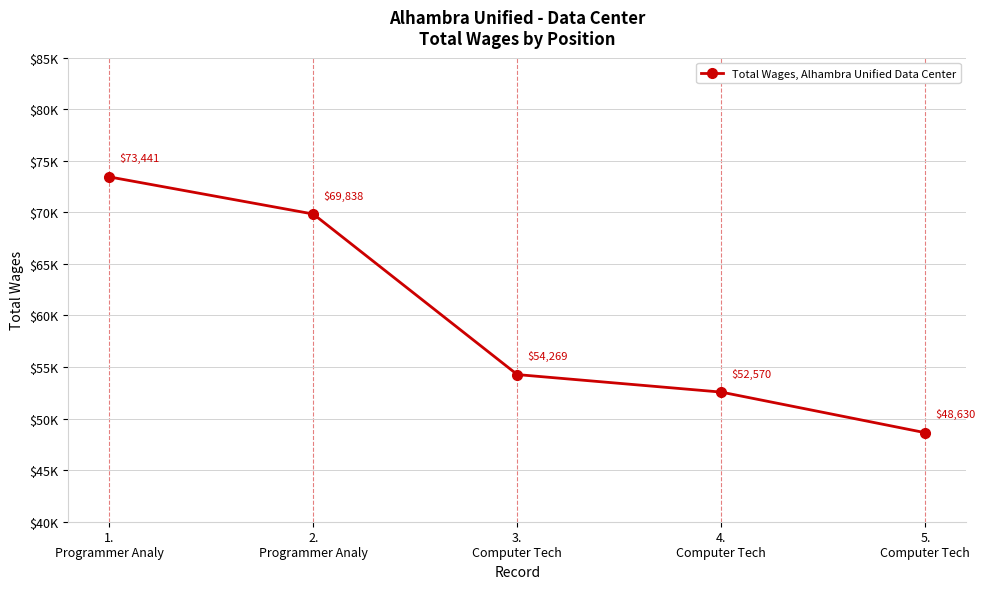

Where is the data nearest to the value 61035?

3.
Computer Tech